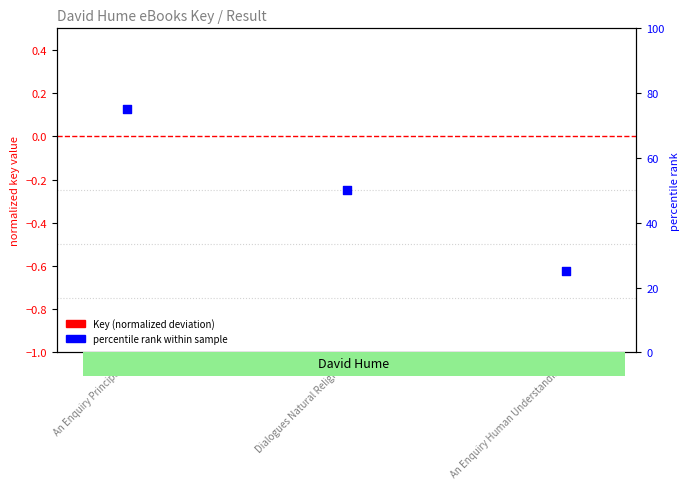

What is the total value across all series at Dialogues Natural Religion?

50.0